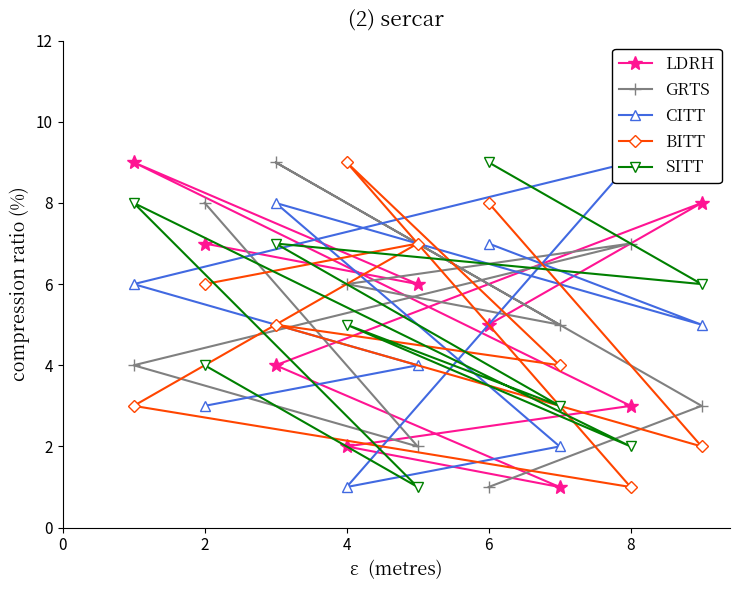

Which category has the highest value in the BITT series?

4